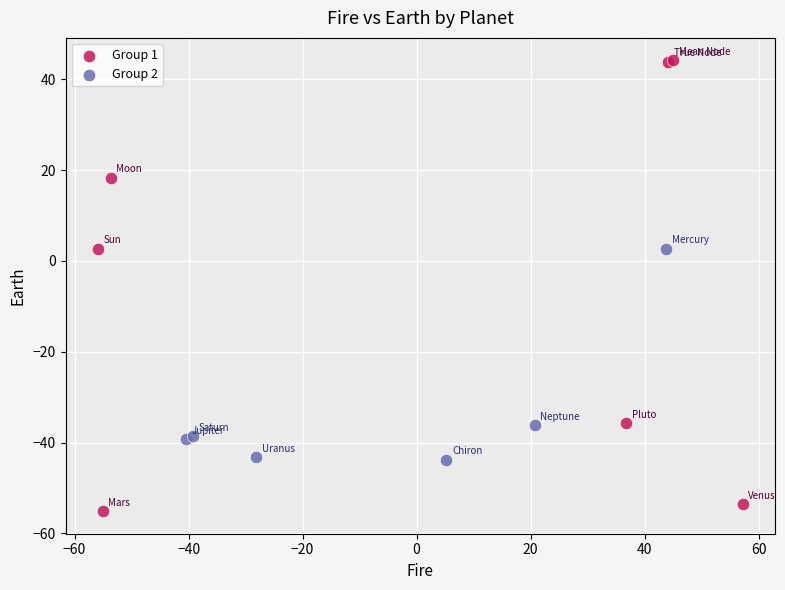

What are all the series names shown in the legend?

Group 1, Group 2